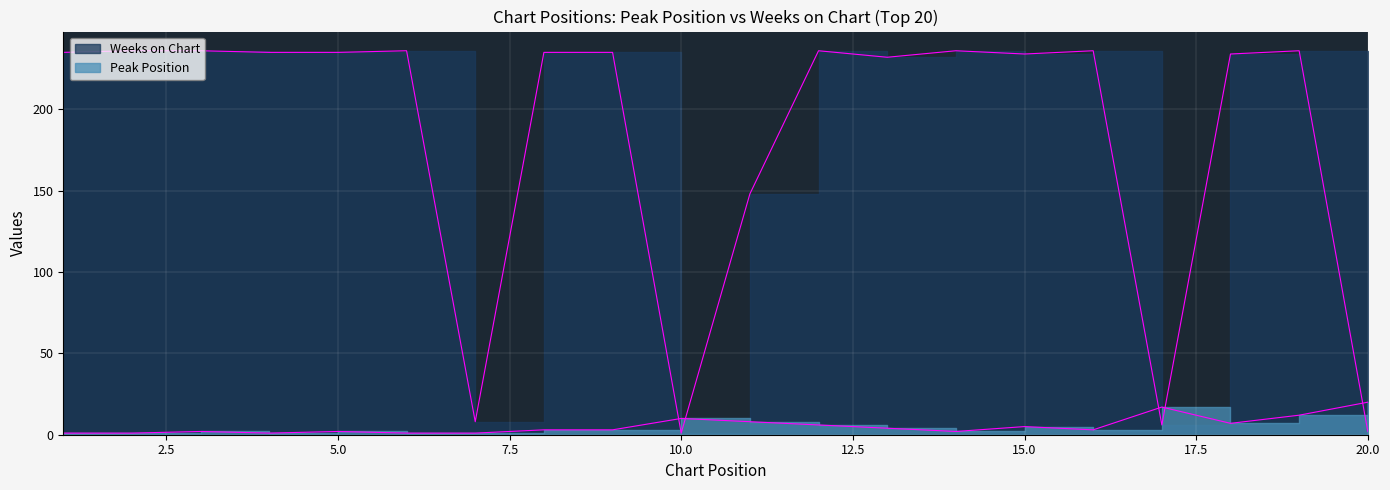

Where is Weeks on Chart nearest to the value 118?

11